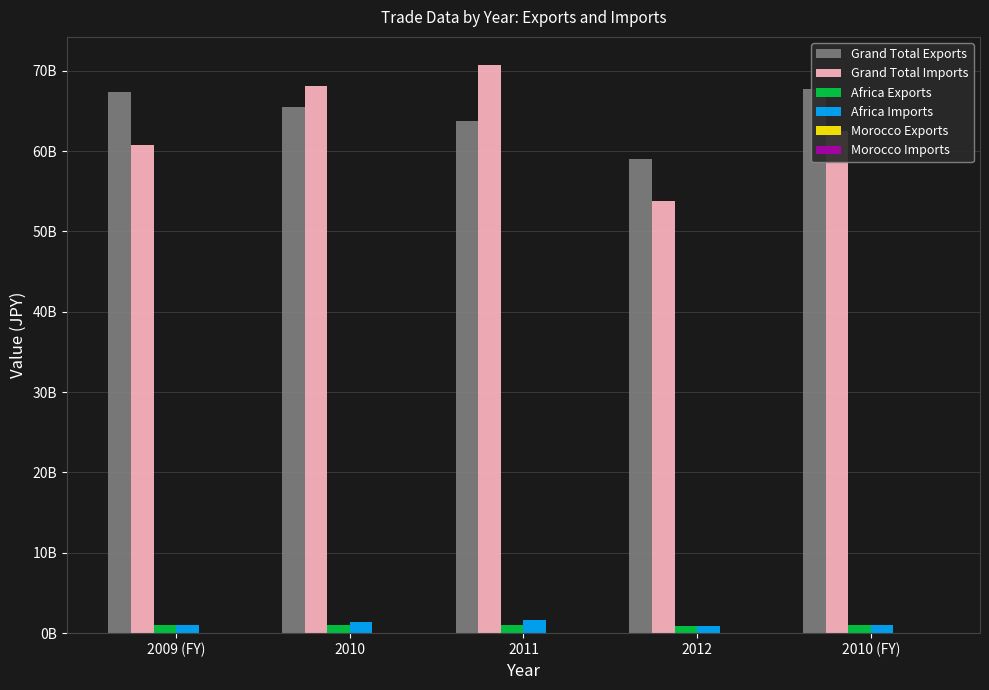

What is the greatest value displayed?

70688631840